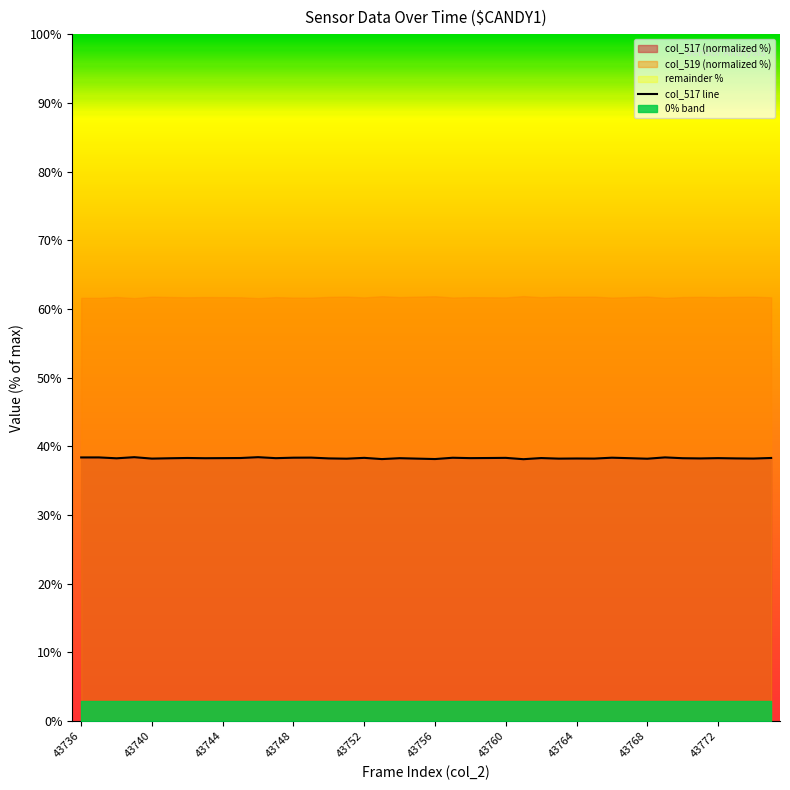

Is it true that the value at 25 is 38.1?

True